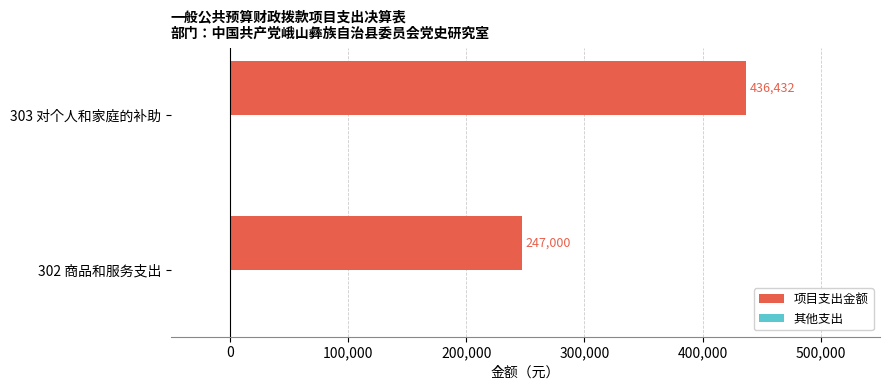

What is the difference between the maximum and minimum values?

189432